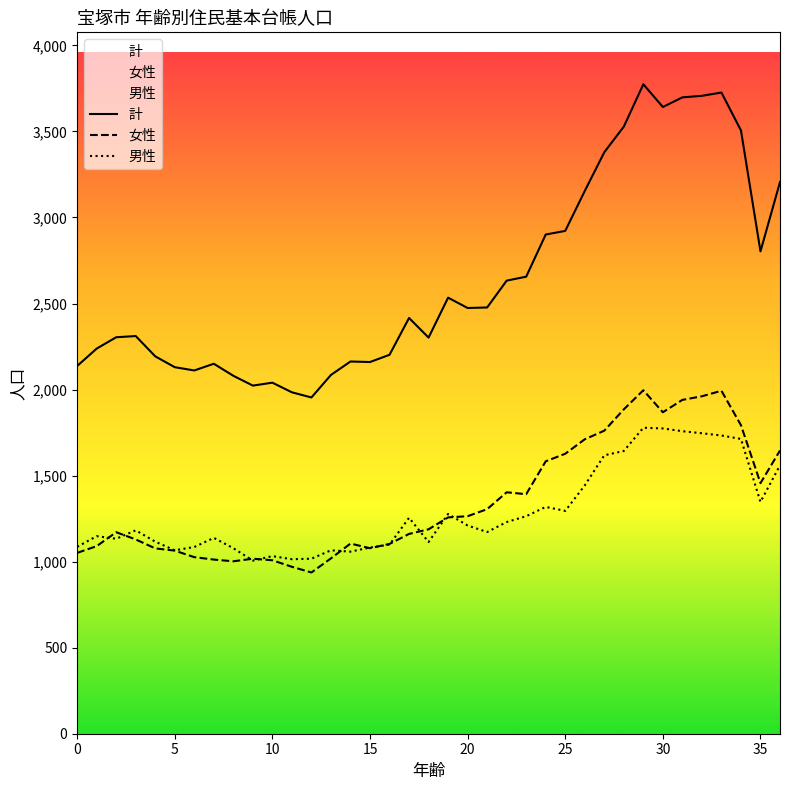

What are all the series names shown in the legend?

計, 女性, 男性